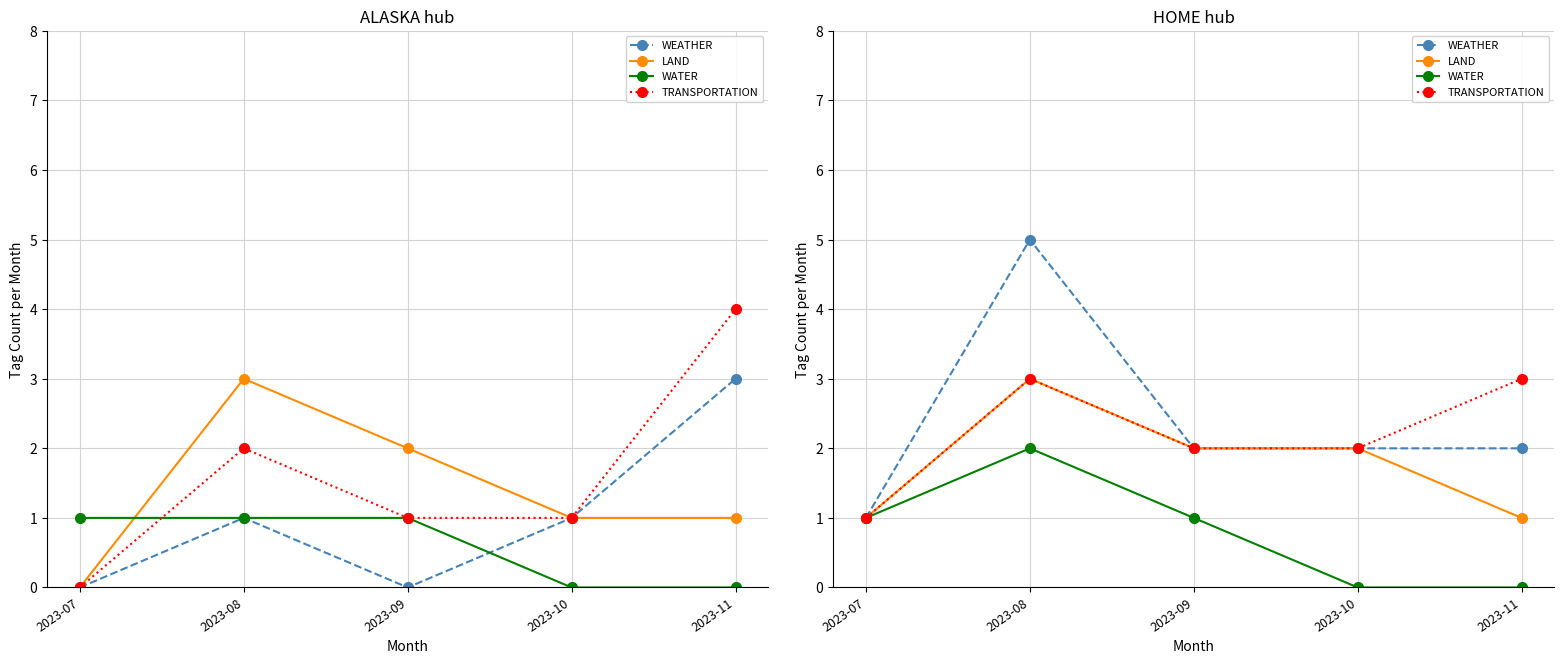

What is the difference between the maximum and second lowest values in the LAND series?

2